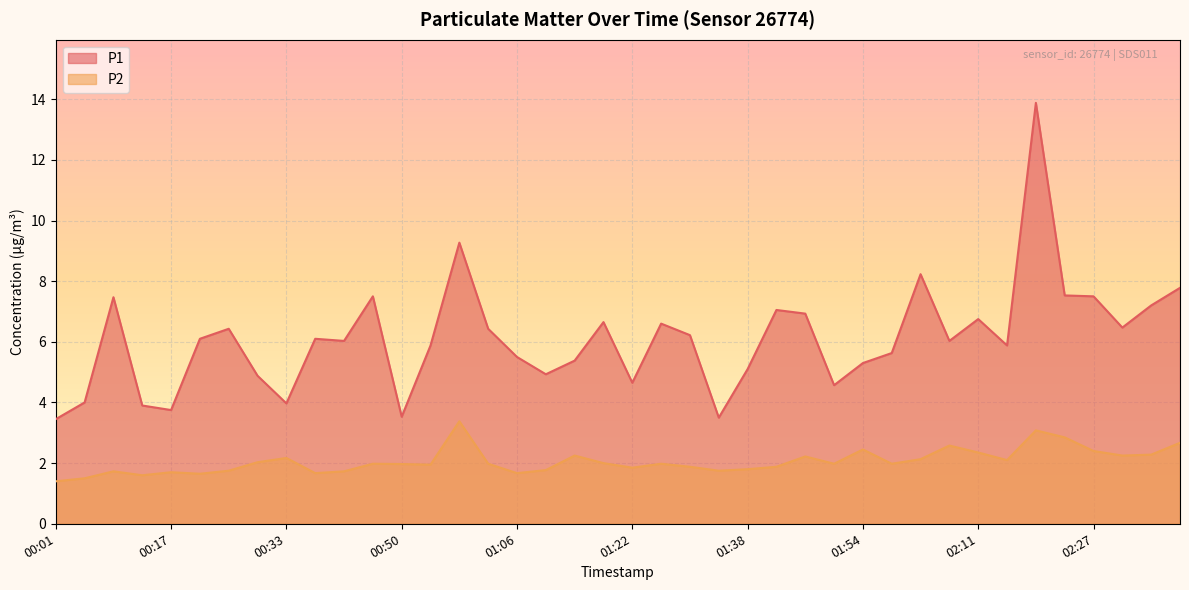

What is the value of the P2 point at the 20th from the left?

2.0